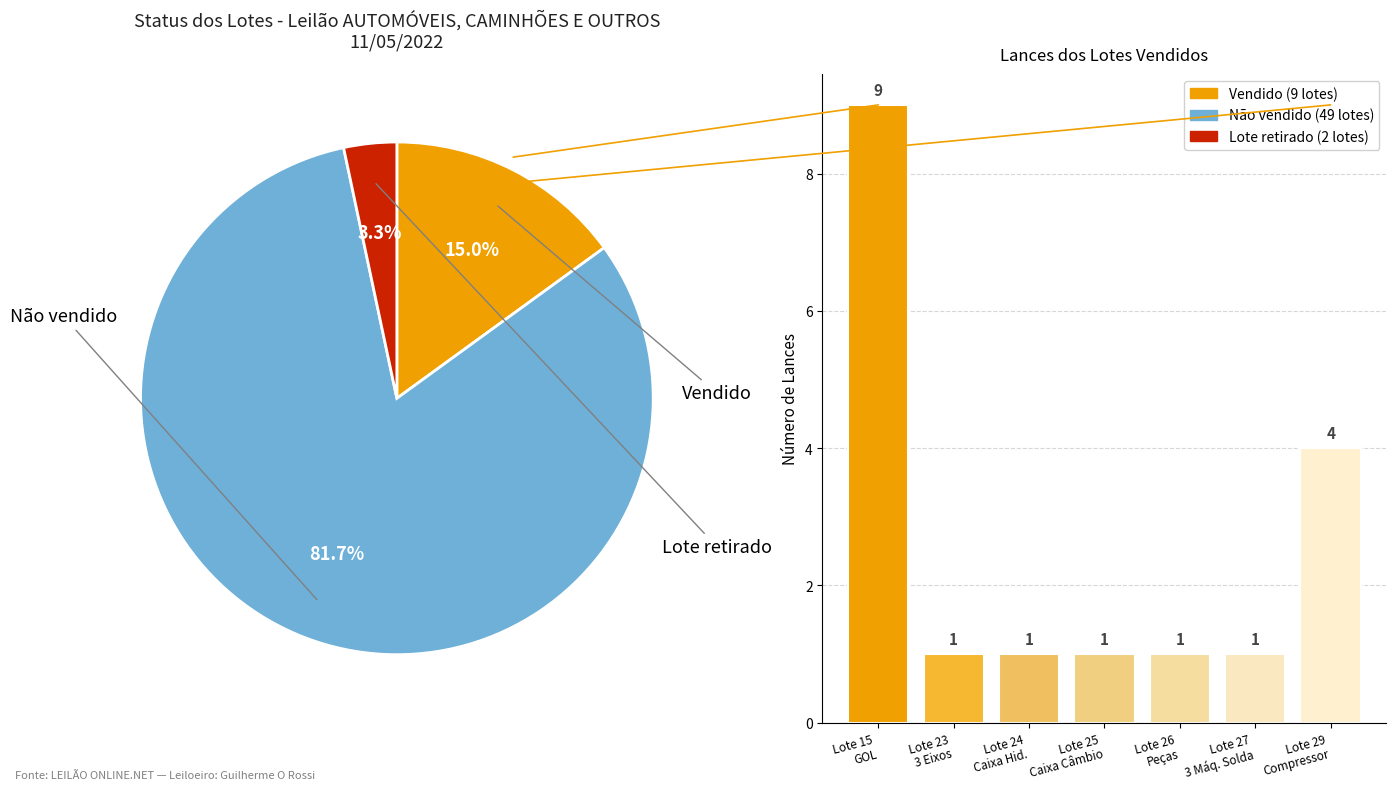

Does Lote 25
Caixa Câmbio account for over 50% of the chart?

No